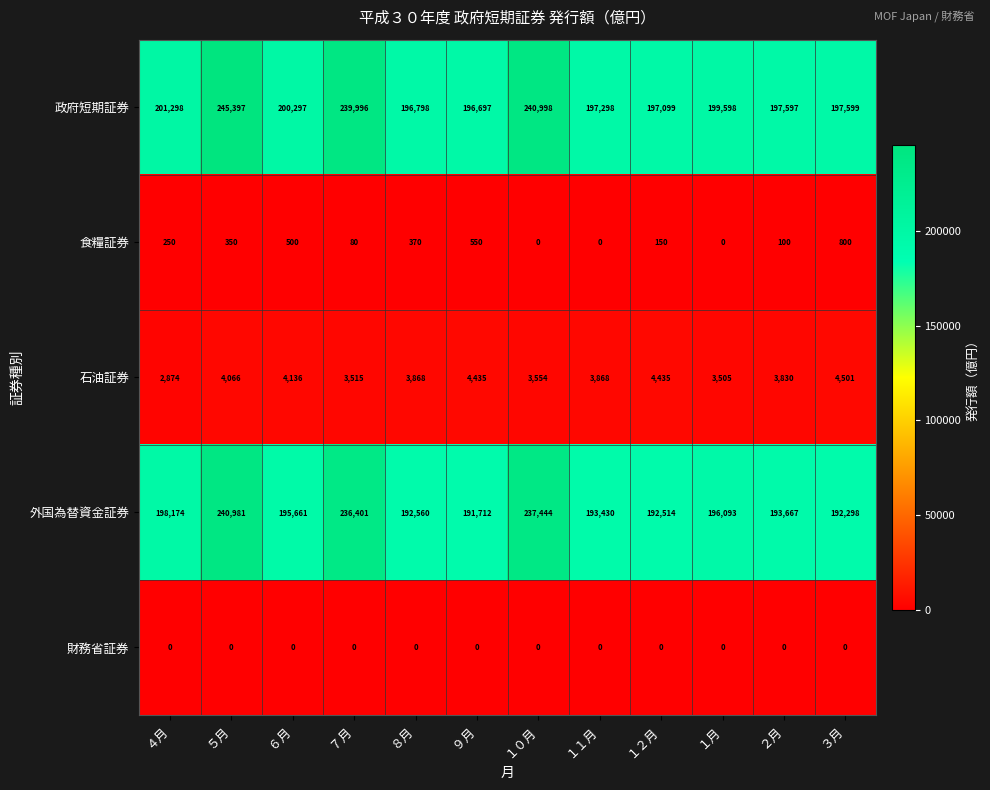

What is the highest value of the 政府短期証券 series?

245397